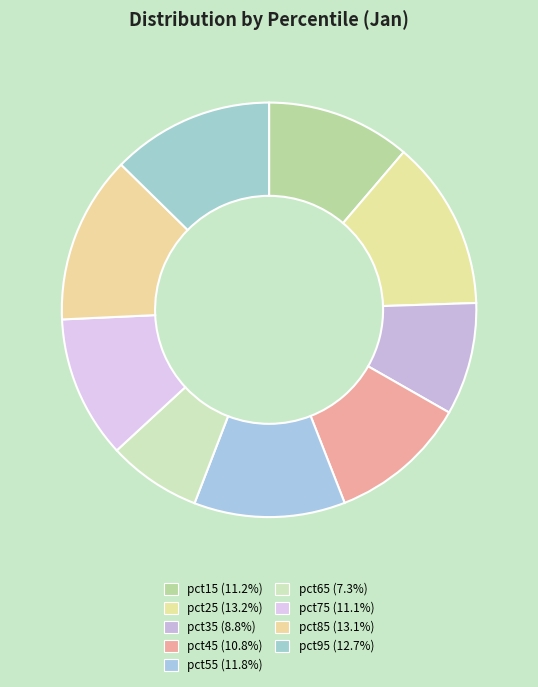

Does pct15 account for over 50% of the chart?

No